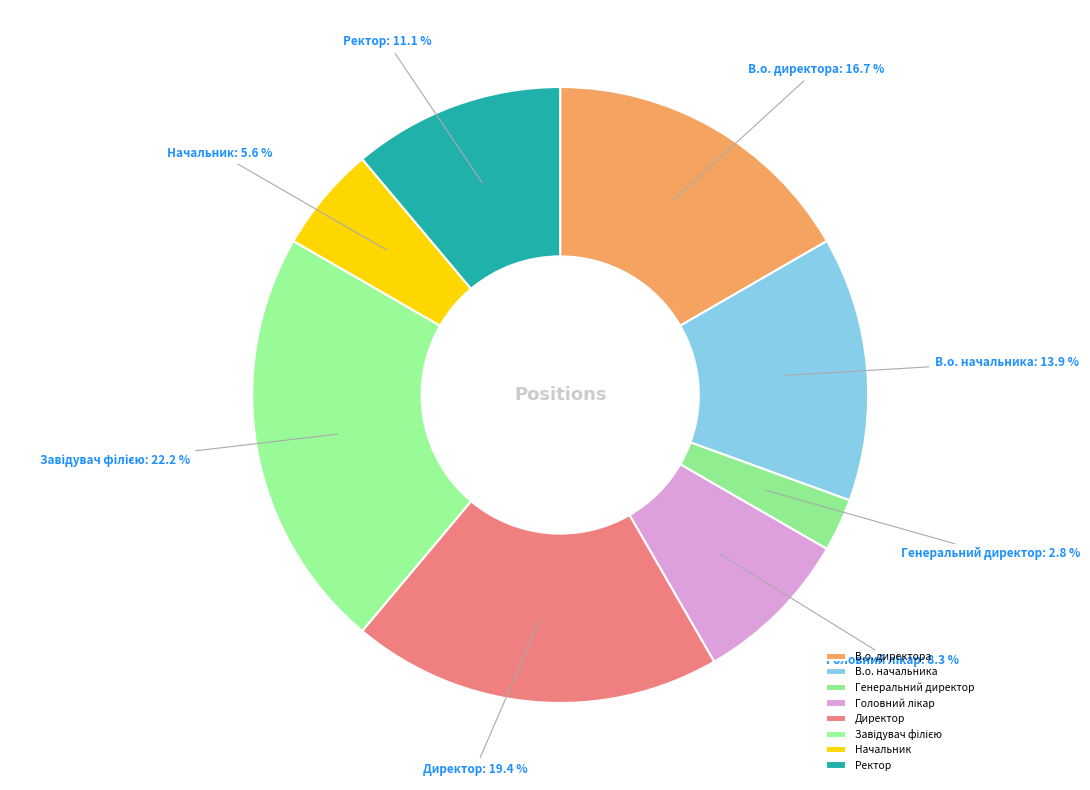

Is the sum of Ректор and В.о. директора greater than half?

No